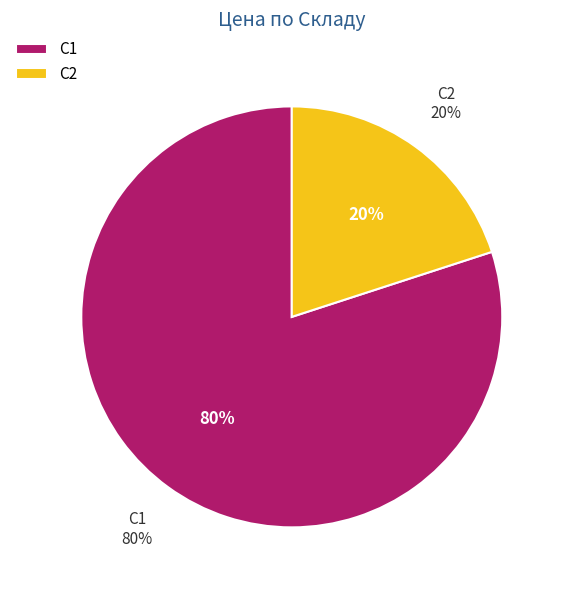

What is the majority slice?

С1